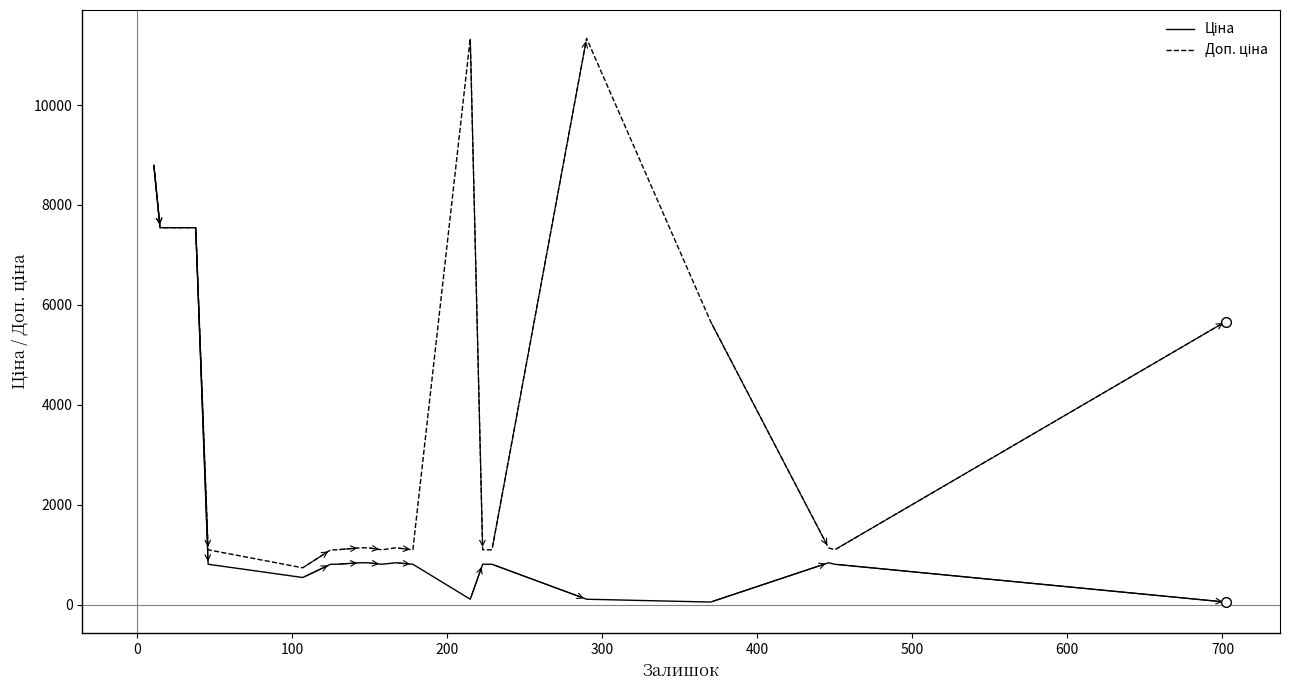

Is this an area chart (filled region under the line)?

No